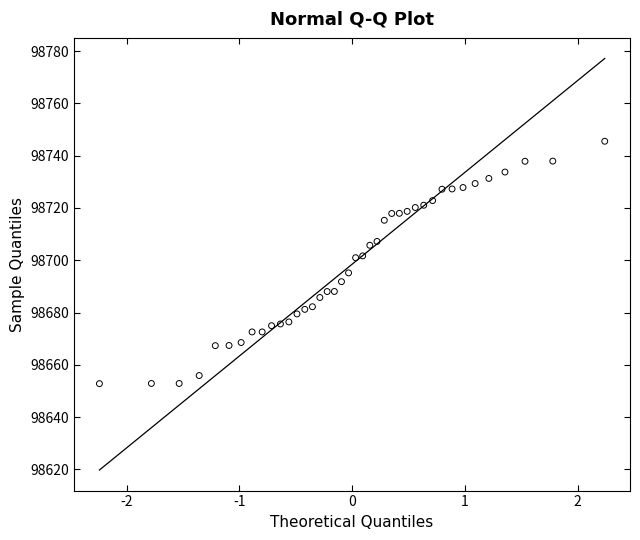

What is the range of Y values (max minus min)?

92.7